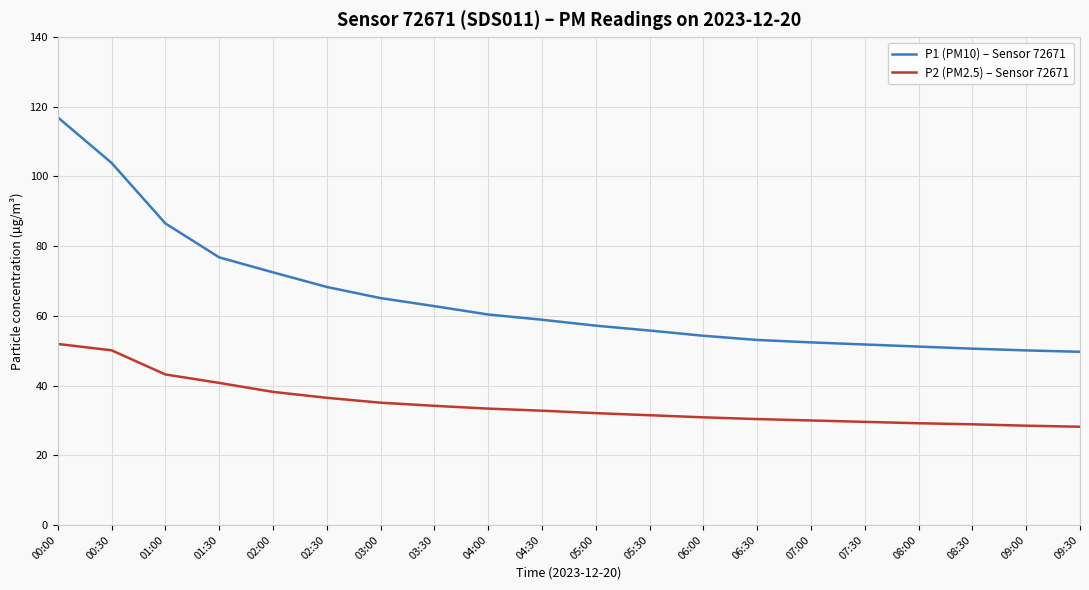

What is the lowest value of the P2 (PM2.5) – Sensor 72671 series?

28.2